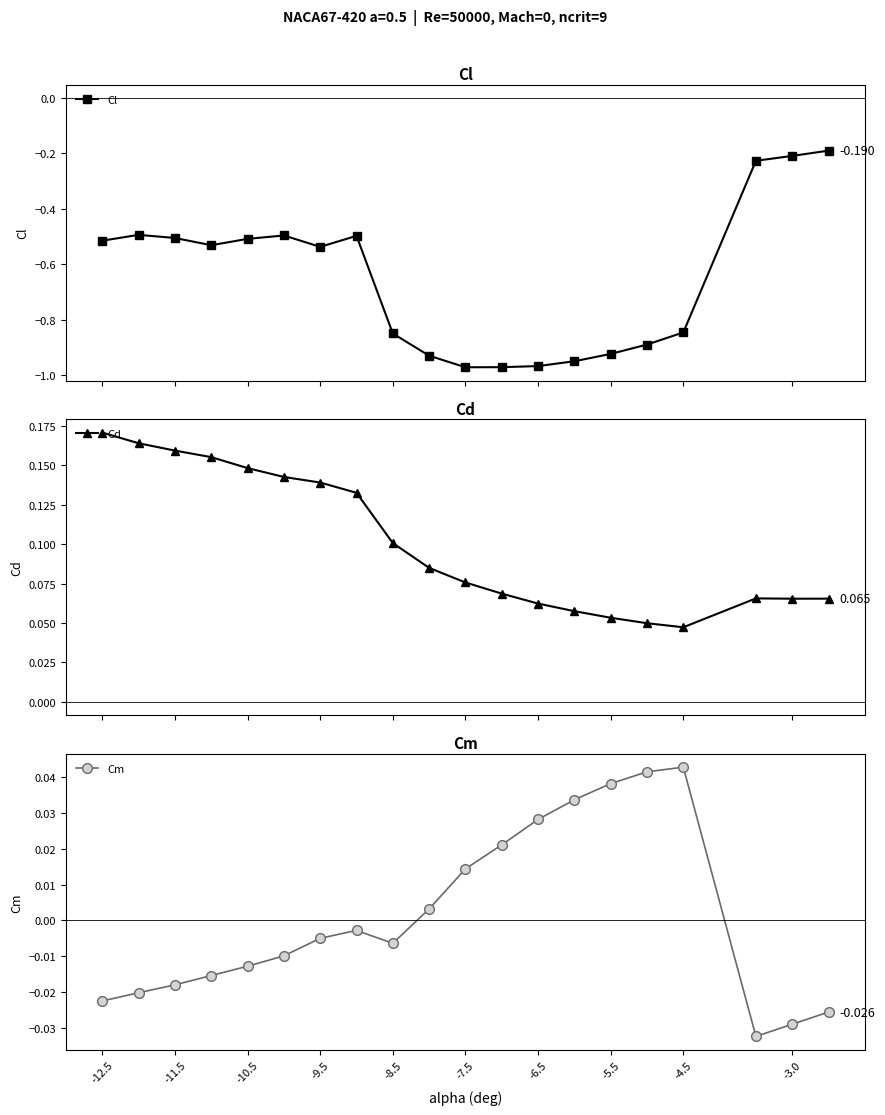

How many data points in Cm are less than 0?

12